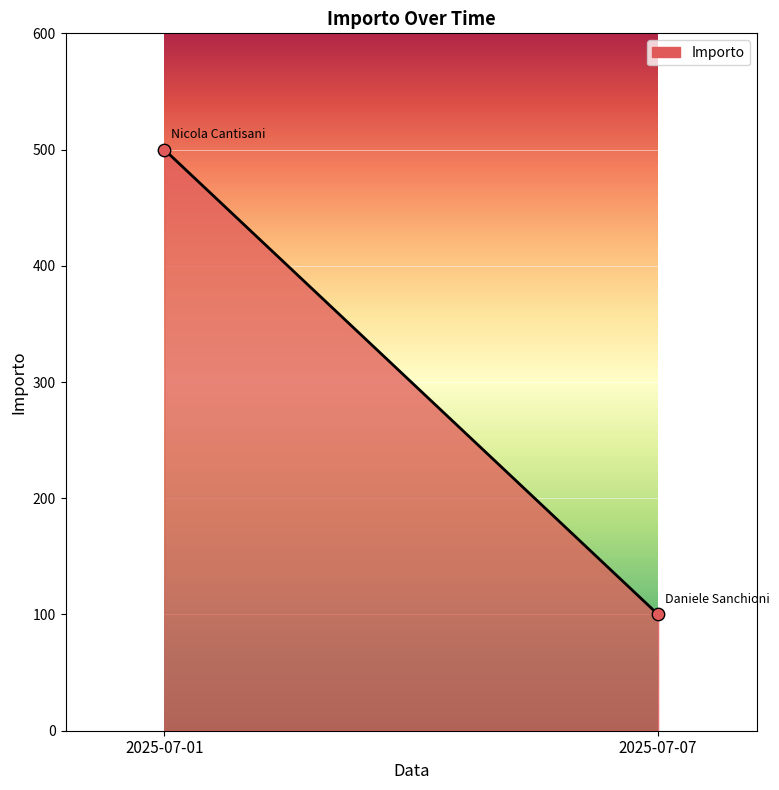

What is the average Y value?

300